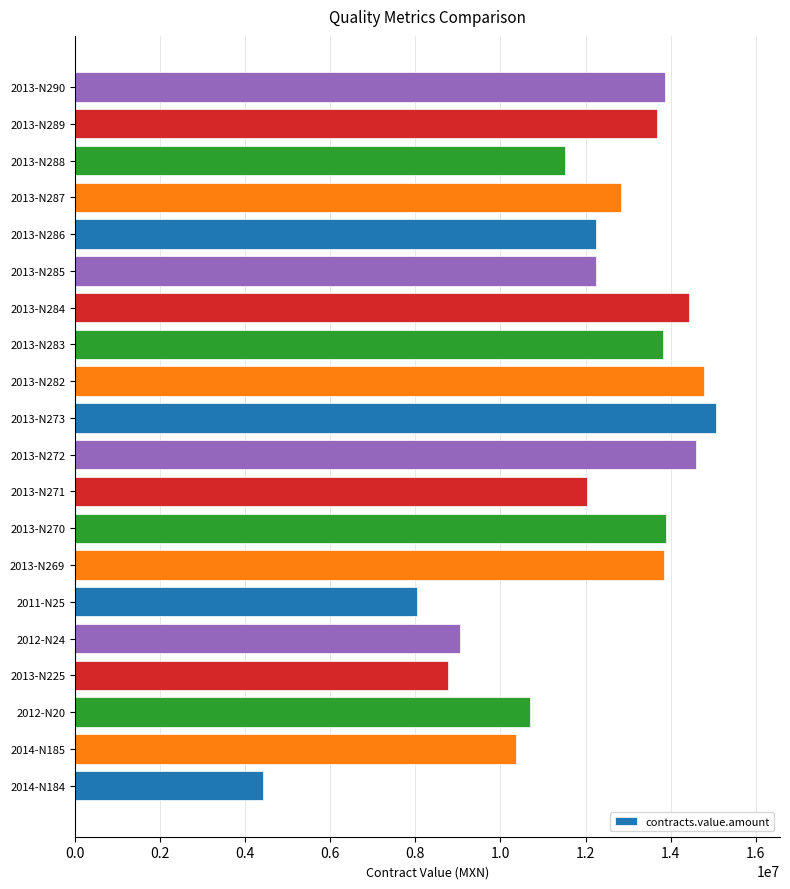

What is the difference between the maximum and minimum values?

10633127.1